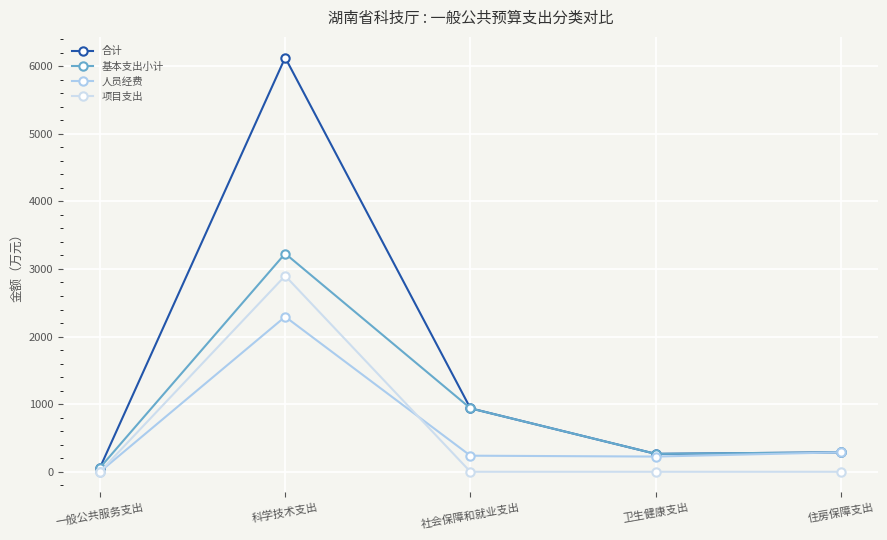

At 社会保障和就业支出, list the series in order from largest to smallest.

合计, 基本支出小计, 人员经费, 项目支出